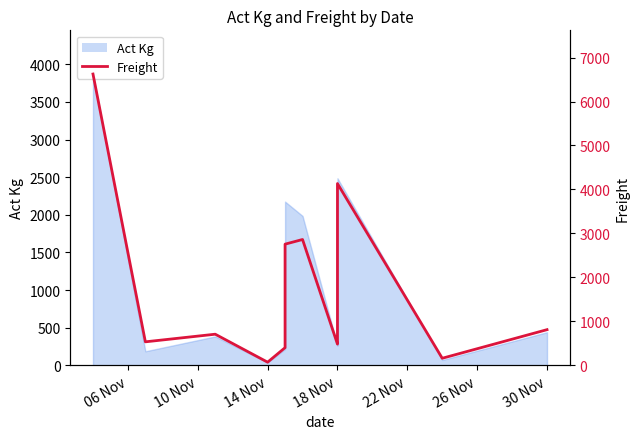

What is the approximate value at 30 Nov?

811.5